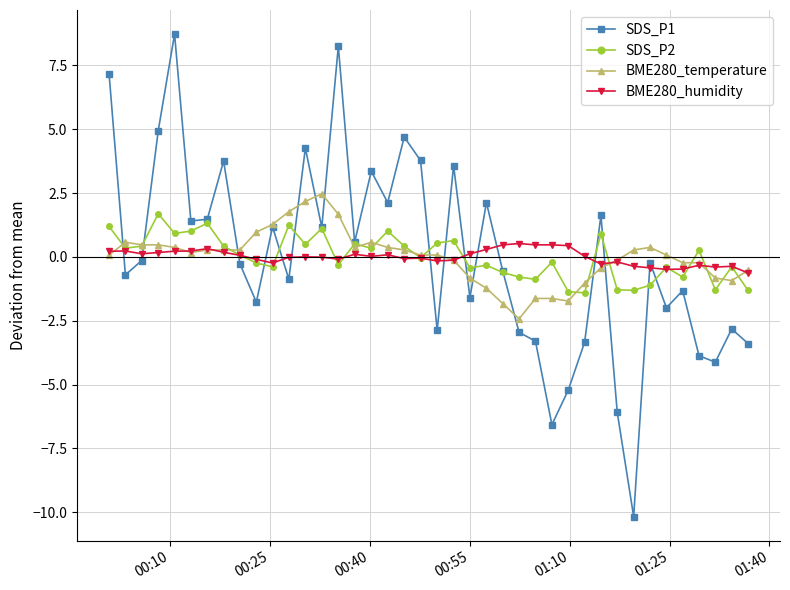

How many series are shown in this chart?

4